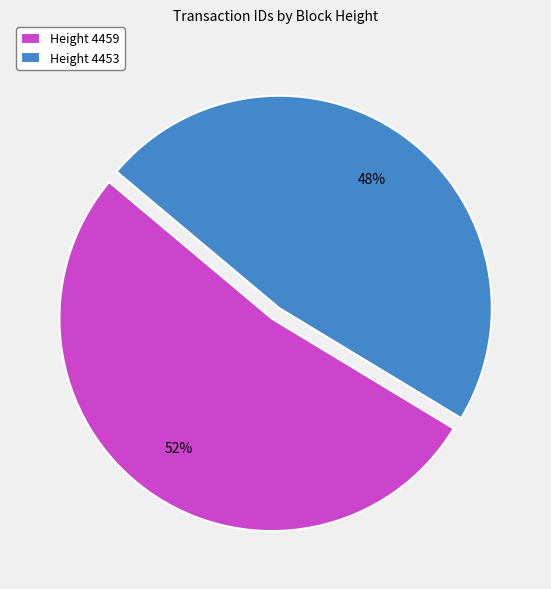

The Height 4453 slice represents 48% of the pie. True or false?

True